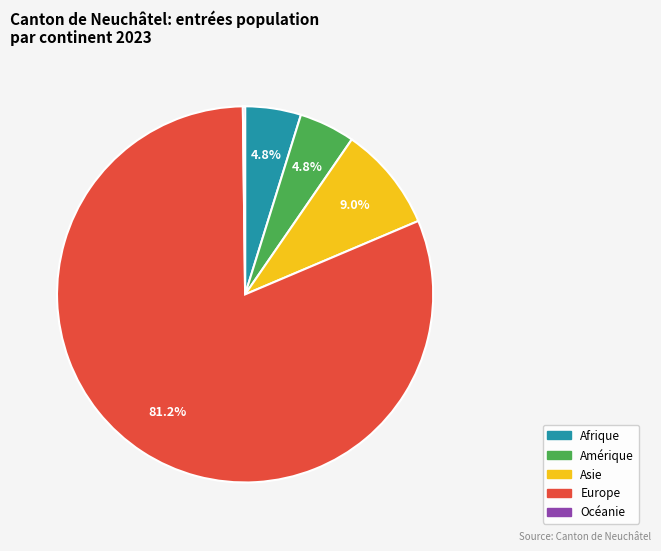

Is there a majority slice in this chart?

Yes